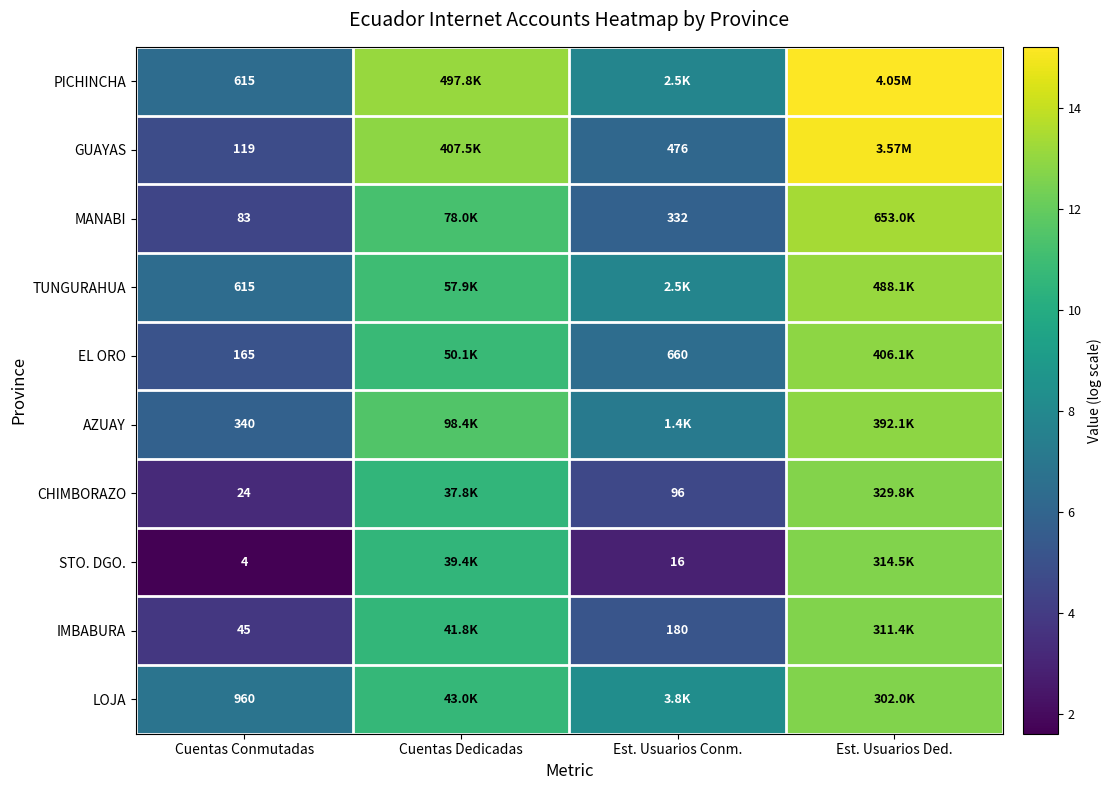

Which category has the lowest value in the AZUAY series?

Cuentas Conmutadas